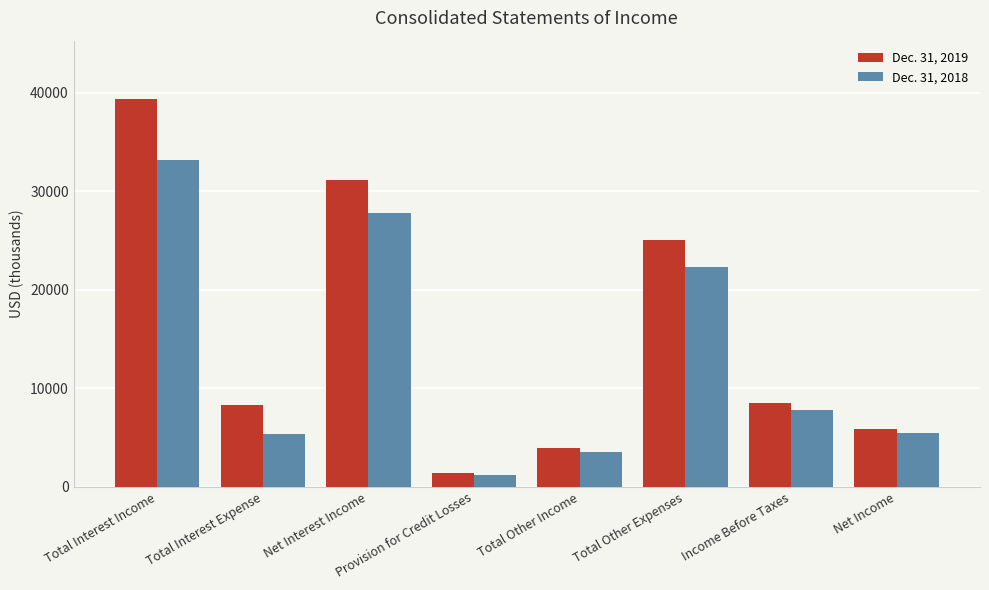

What is the value of the Dec. 31, 2019 bar at the 6th from the left?

25058